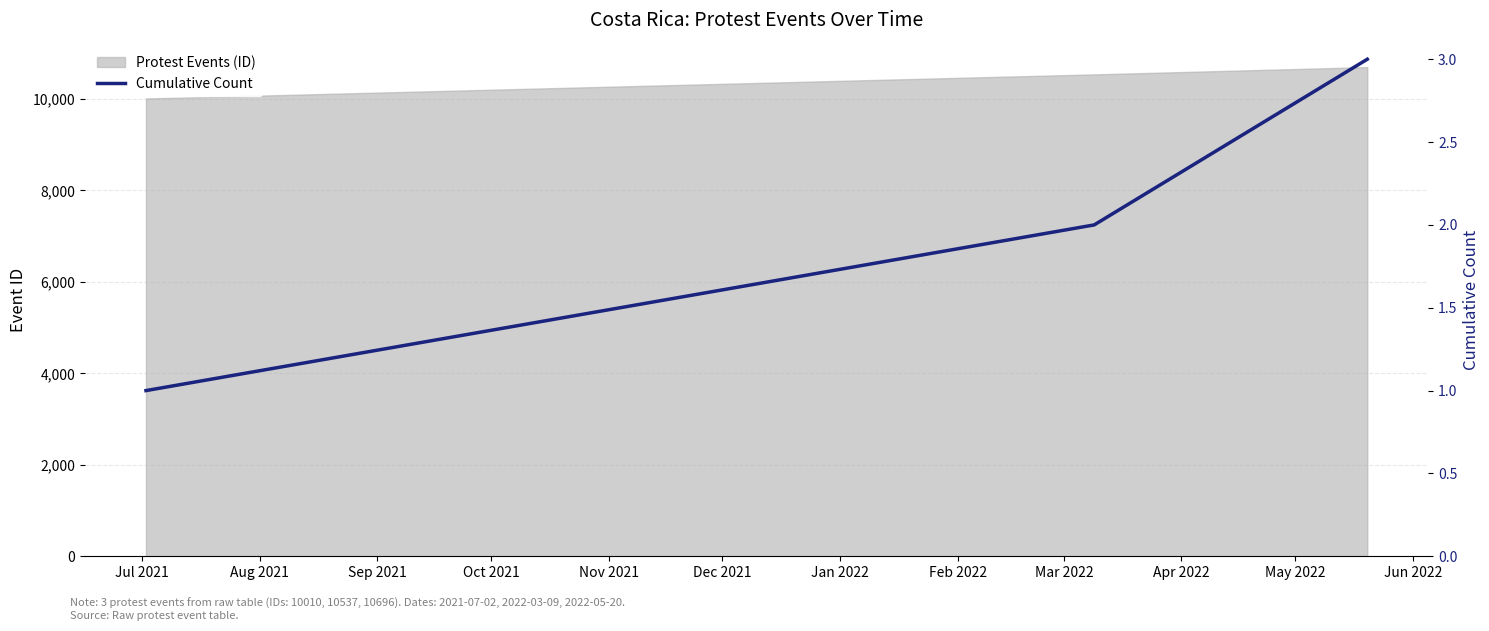

Is it true that the value at Jul 2021 is 0?

False